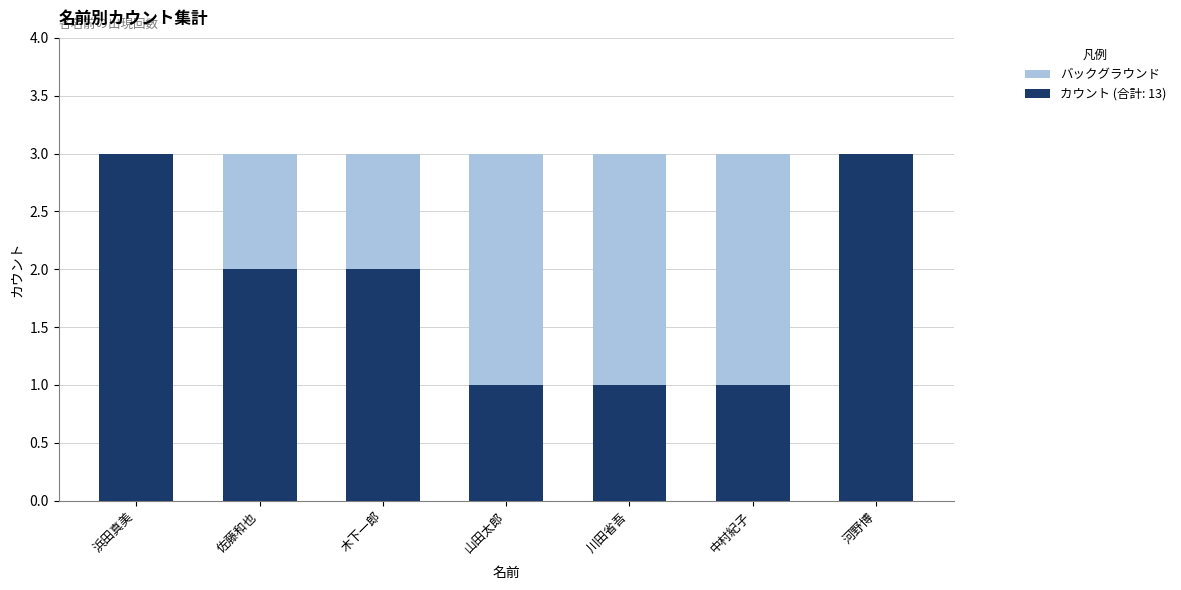

Reading left to right, list all the values displayed in this chart.

浜田真美=3	佐藤和也=2	木下一郎=2	山田太郎=1	川田省吾=1	中村紀子=1	河野博=3